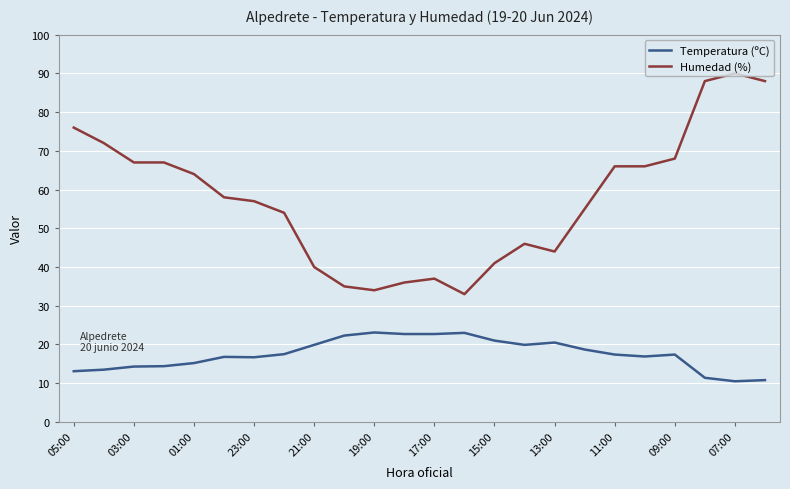

What is the minimum value for Humedad (%)?

33.0